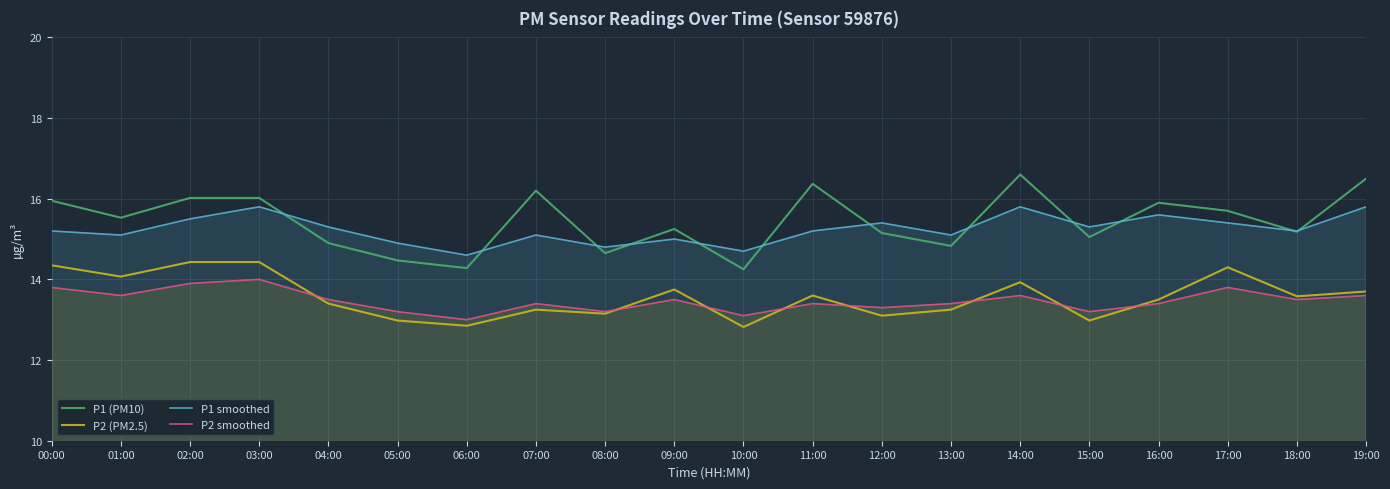

What is the spread (max minus min) of values at 12:00?

2.3